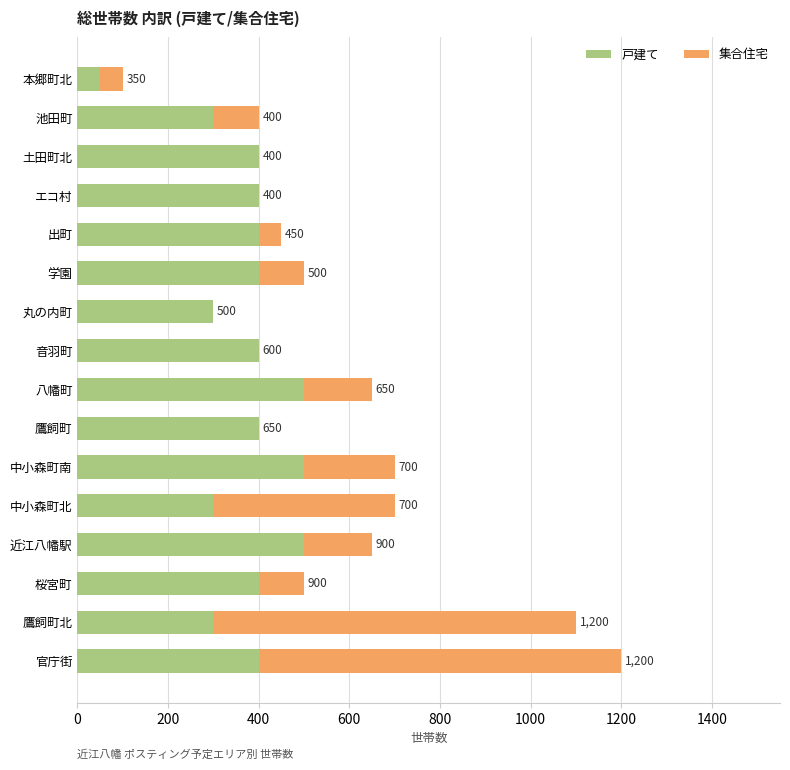

What are all the series names shown in the legend?

戸建て, 集合住宅